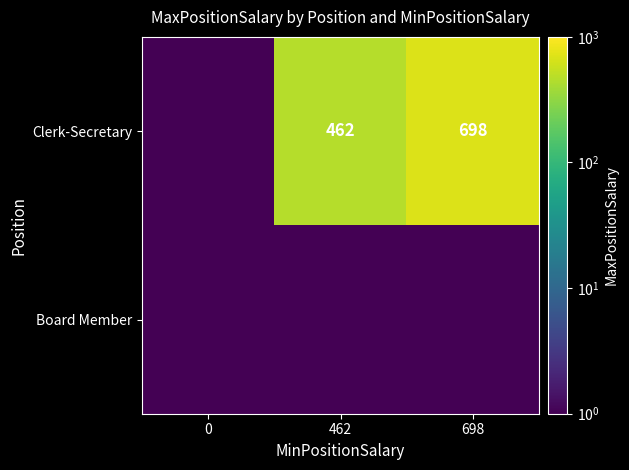

Read the Board Member value at 462.

0.5